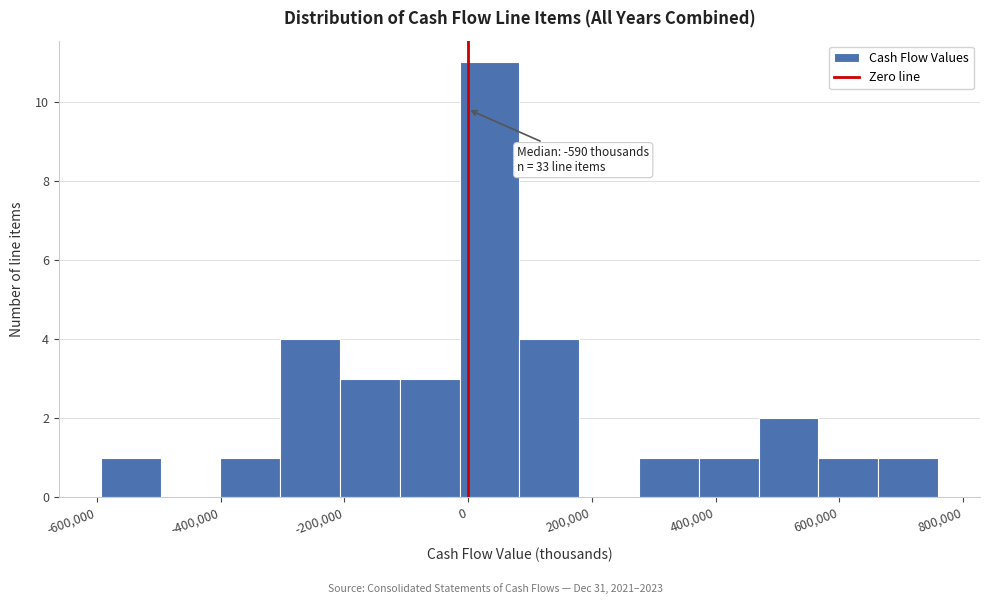

Which range on the x-axis has the tallest bar?

-20000 to 80000